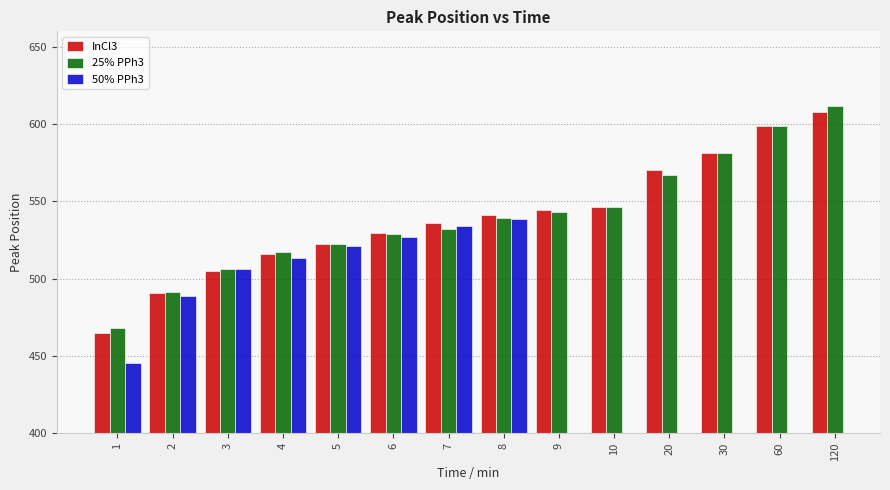

Is it true that 25% PPh3 equals 581.1 at 30?

True